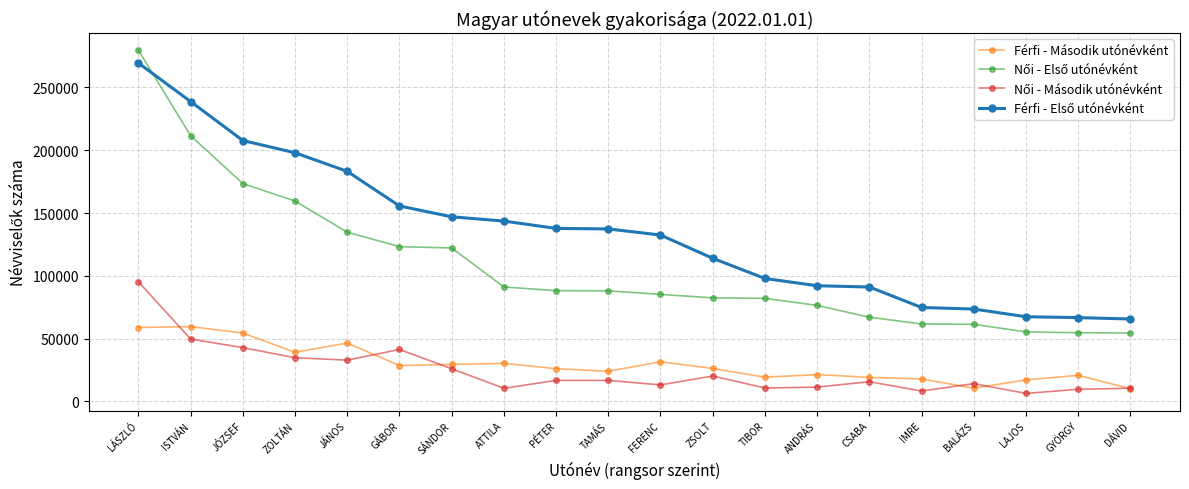

What is the difference between the highest and lowest values at CSABA?

75387